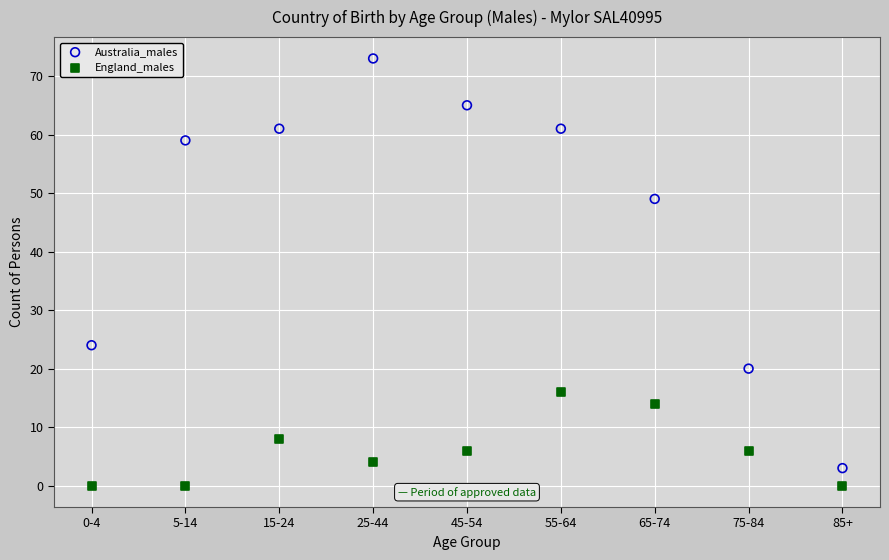

Which series reaches the maximum Y coordinate?

Australia_males